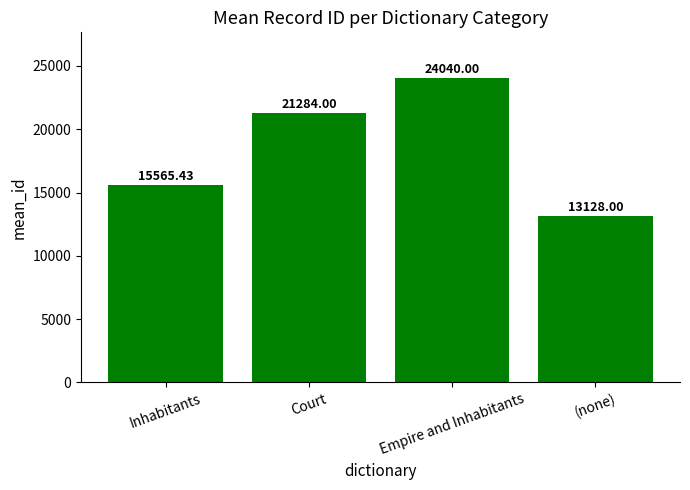

What is the change in value from Court to (none)?

-8156.0